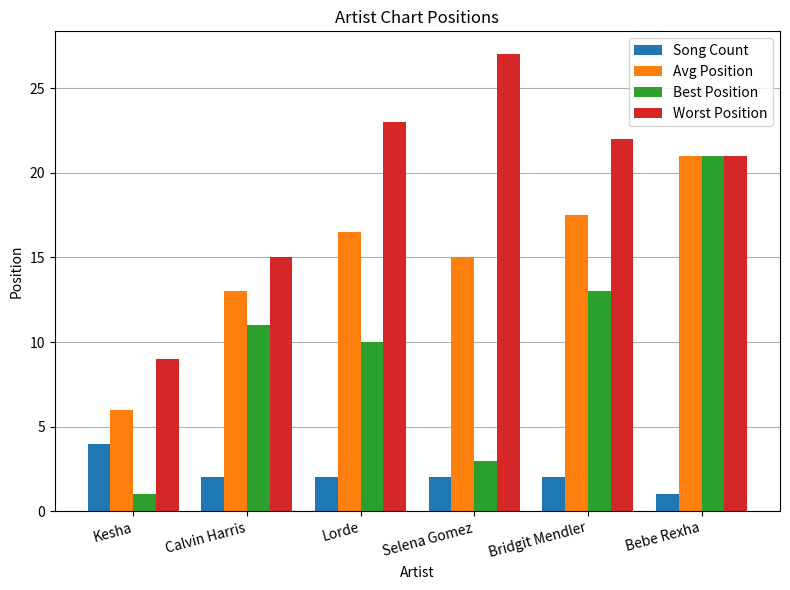

Which series has the widest spread of values?

Best Position